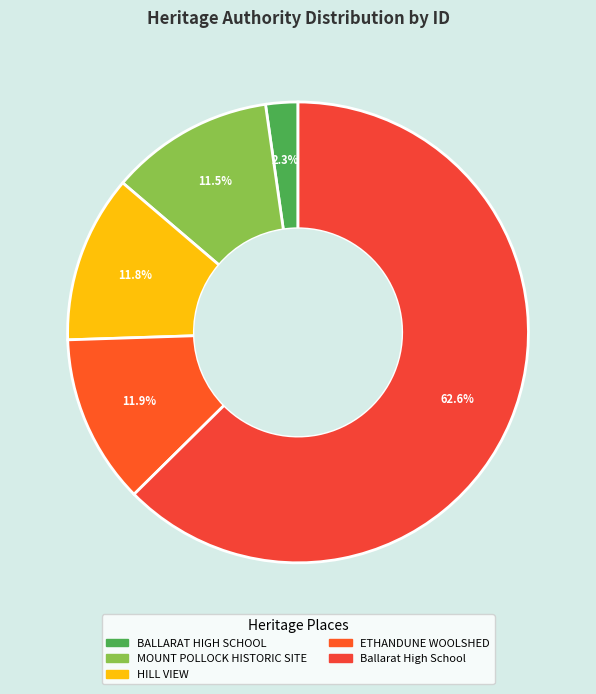

To the nearest percent, what percentage of the pie is MOUNT POLLOCK HISTORIC SITE?

12%